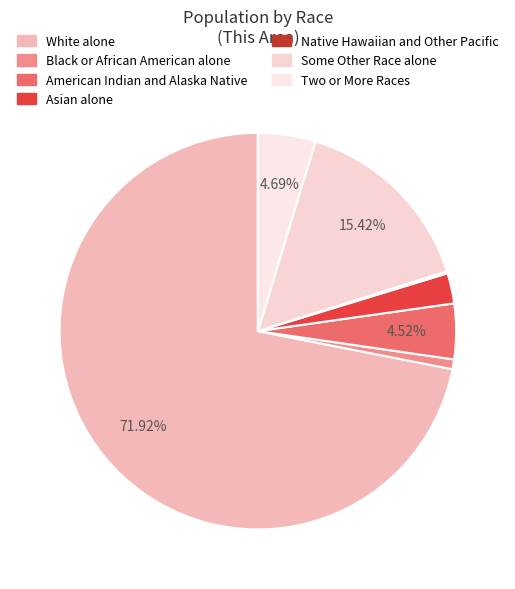

To the nearest percent, what is the combined percentage of Black or African American alone and Two or More Races?

5%